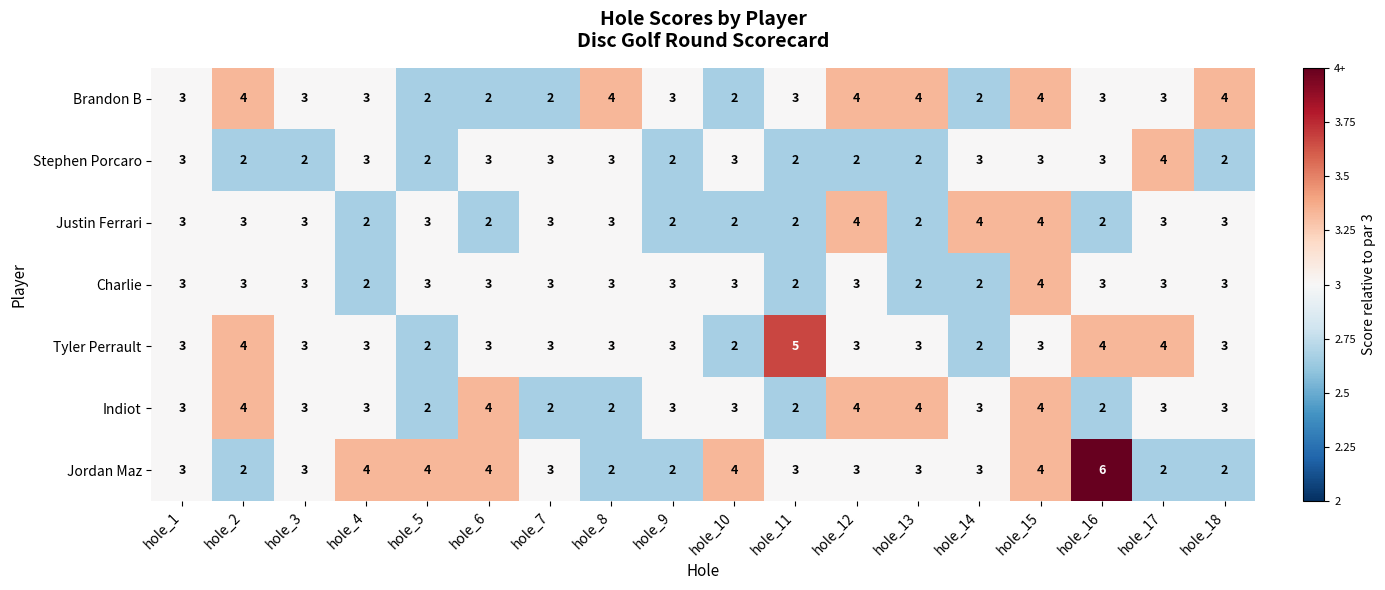

Is the value of Jordan Maz at hole_7 greater than the value of Brandon B at hole_5?

Yes